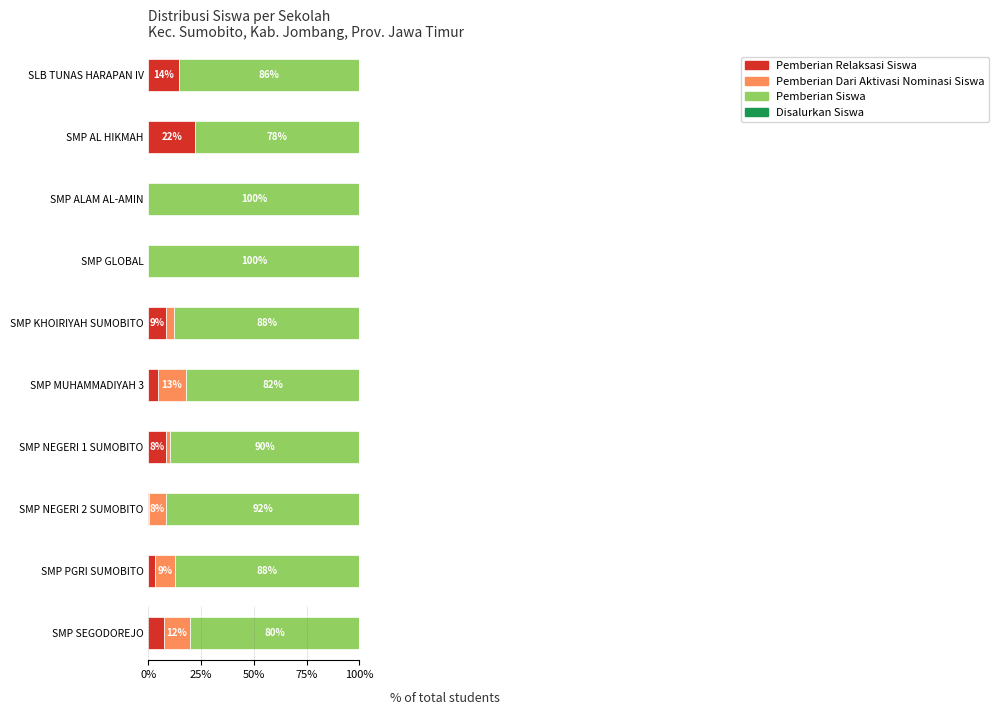

How many groups of bars are there?

10